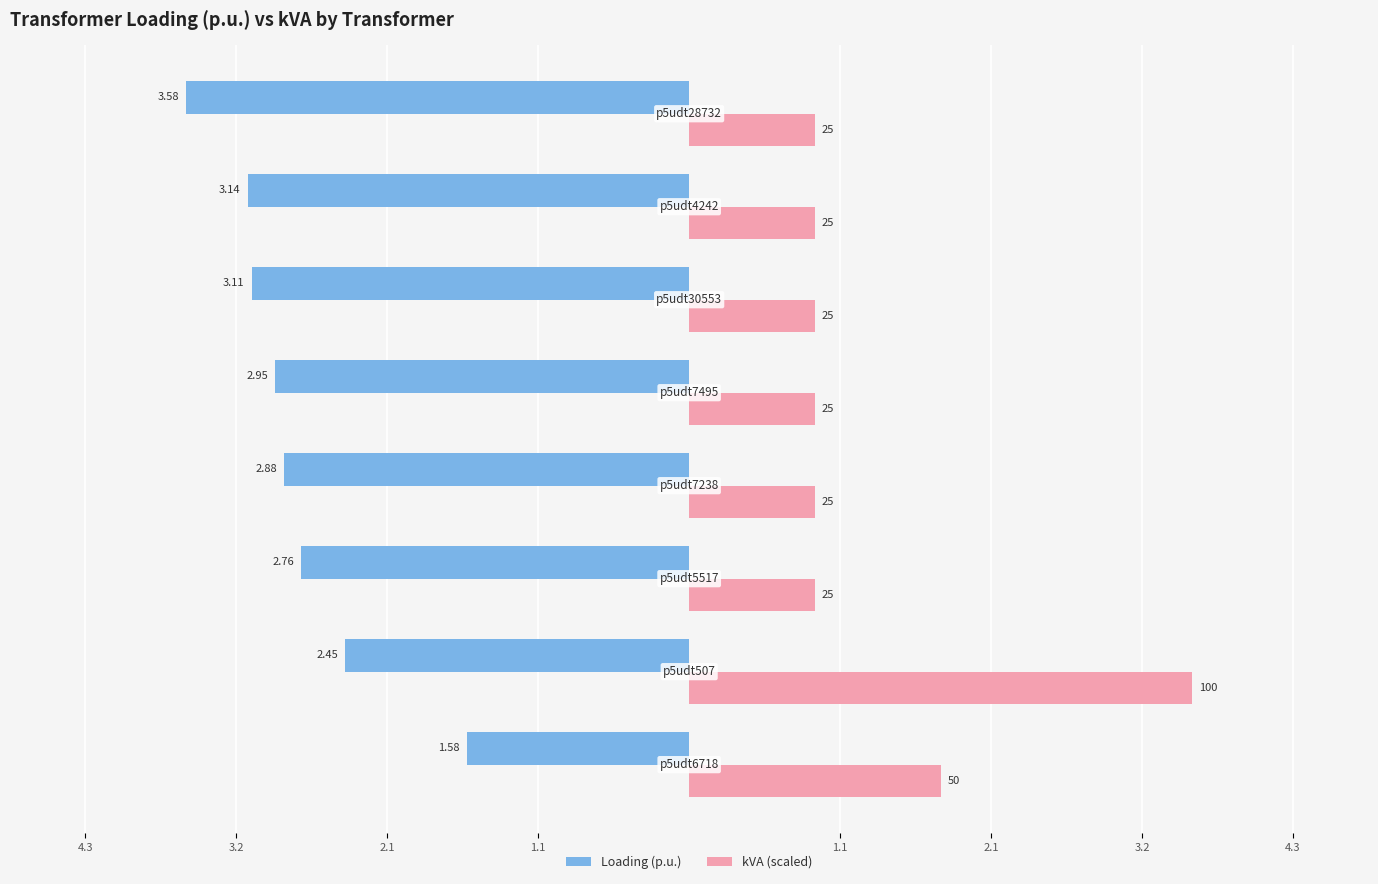

What are all the series names shown in the legend?

Loading (p.u.), kVA (scaled)